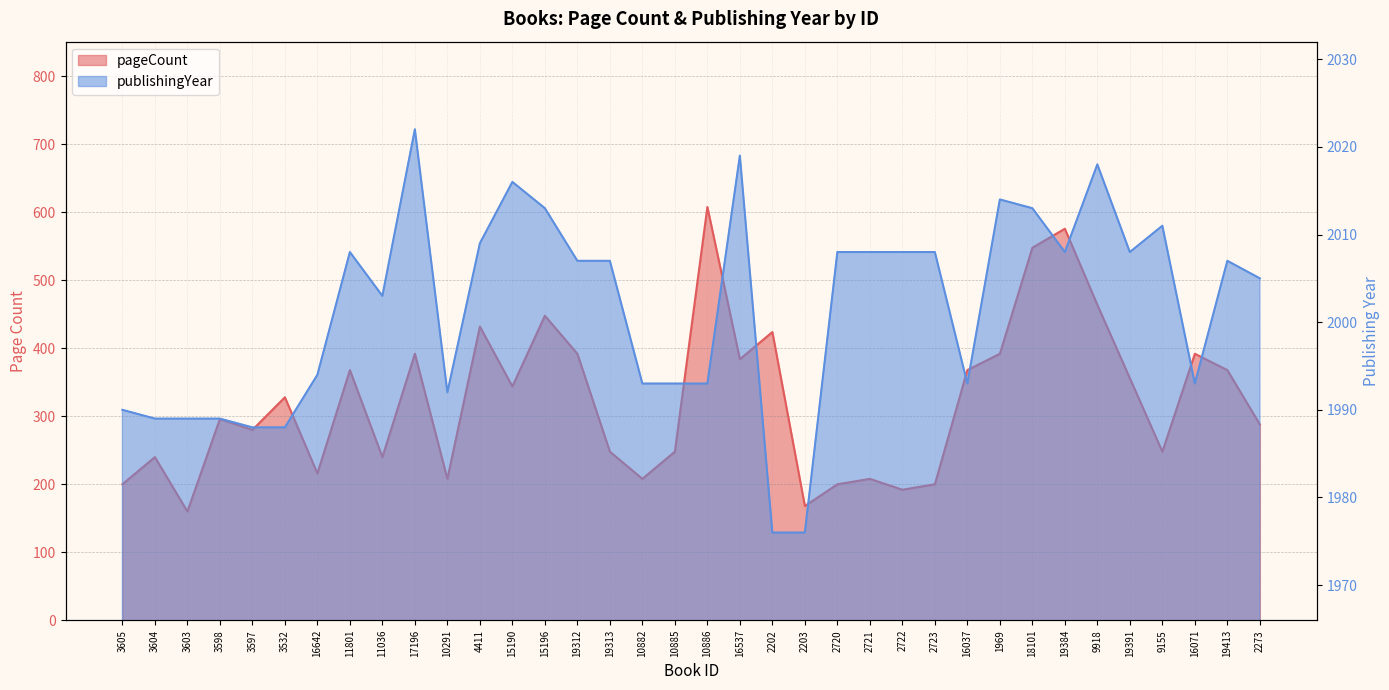

What is the ratio of the value at 19391 to the value at 19413?

1.0